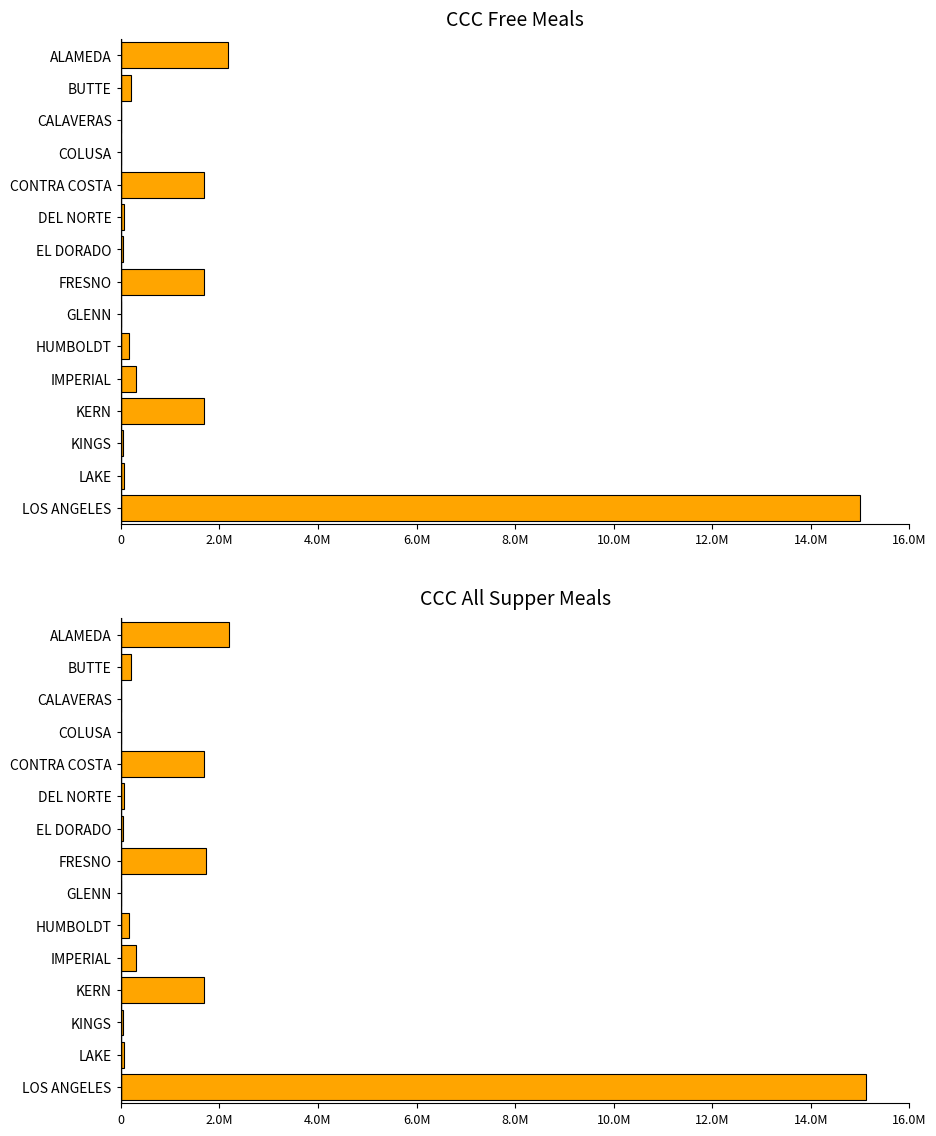

Reading right to left, extract all data points from this chart.

CCC Free Meals: 15004835	62520	54428	1684020	302004	160975	6416	1696132	54732	55896	1692780	13750	13909	214953	2182528
CCC All Supper Meals: 15114947	62520	54428	1684636	302004	160975	6416	1737384	54732	55896	1692780	13750	13909	214953	2187218